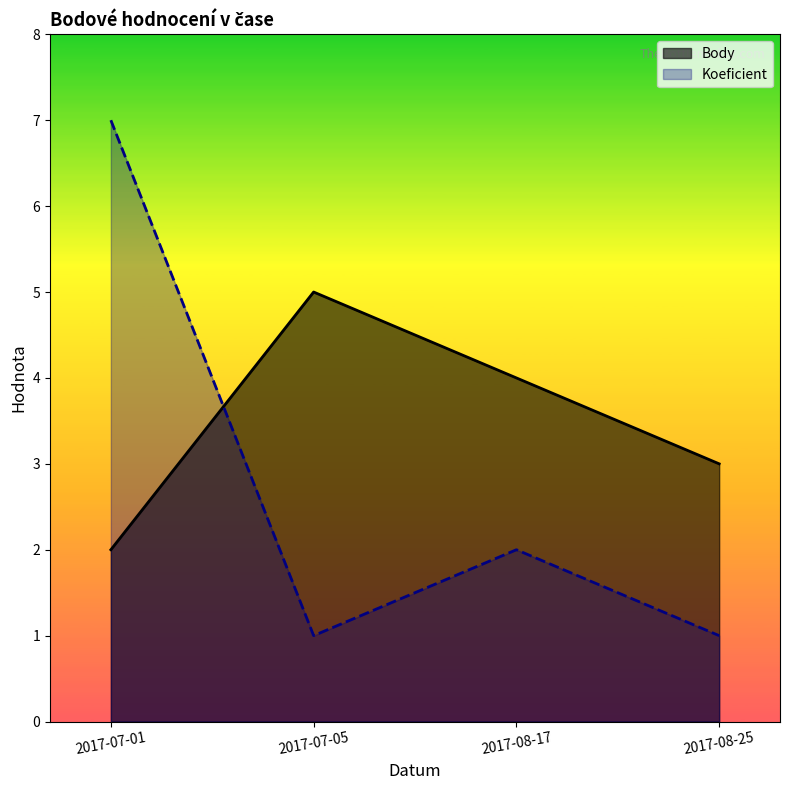

What is the sum of the Koeficient values at 2017-08-25 and 2017-08-17?

3